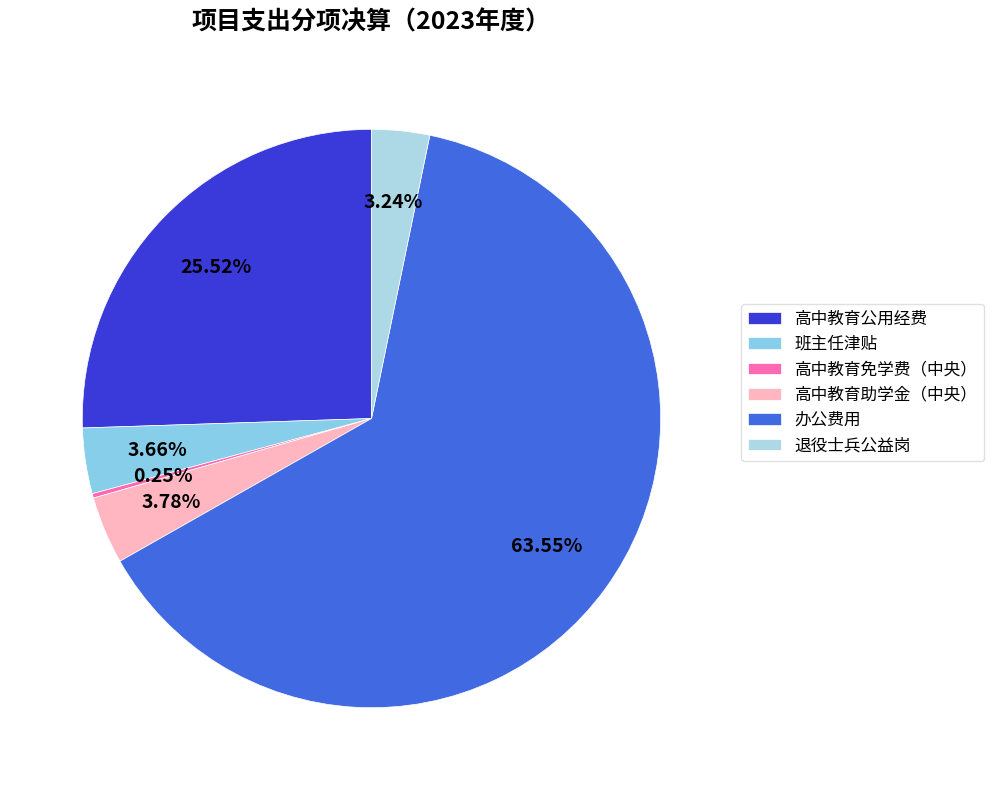

Count the number of slices in the pie.

6